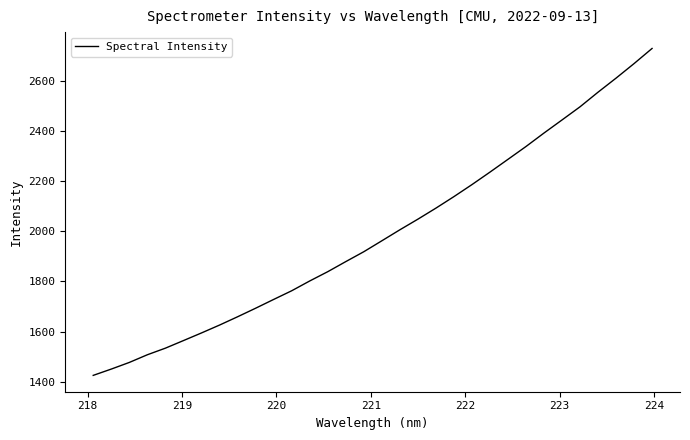

How many values are below 1962?

16